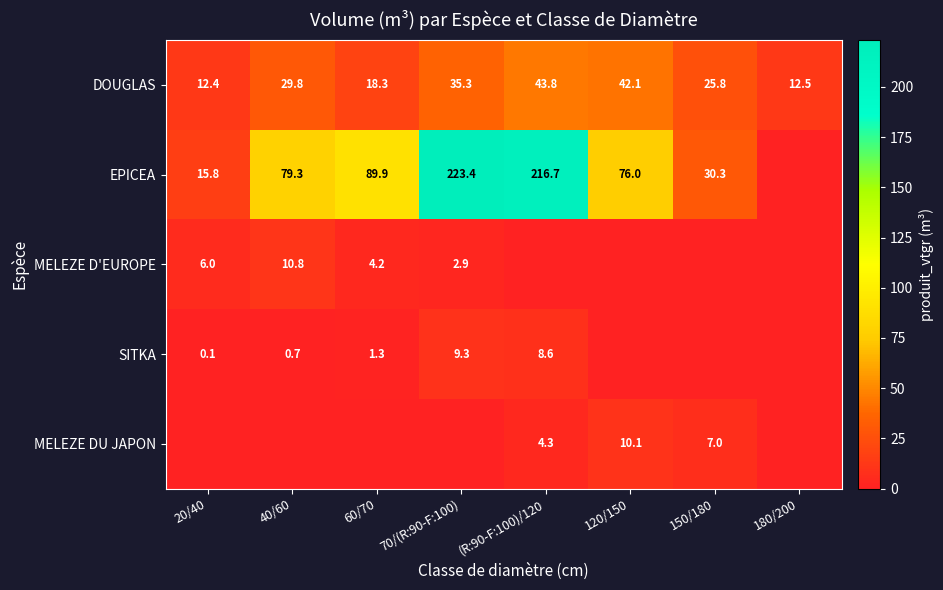

What is the spread (max minus min) of values at 150/180?

30.3